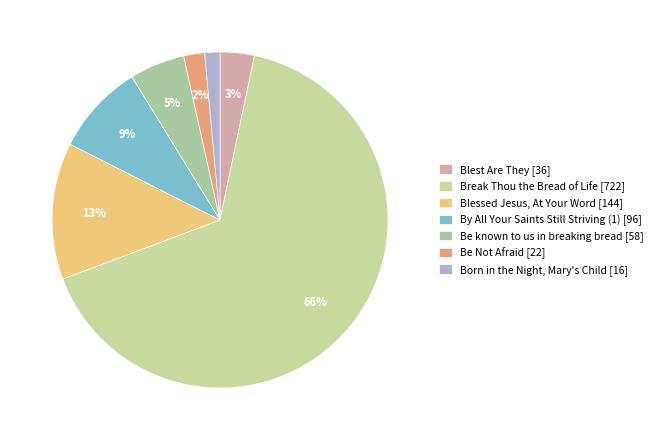

Which slice represents more than half of the pie?

Break Thou the Bread of Life